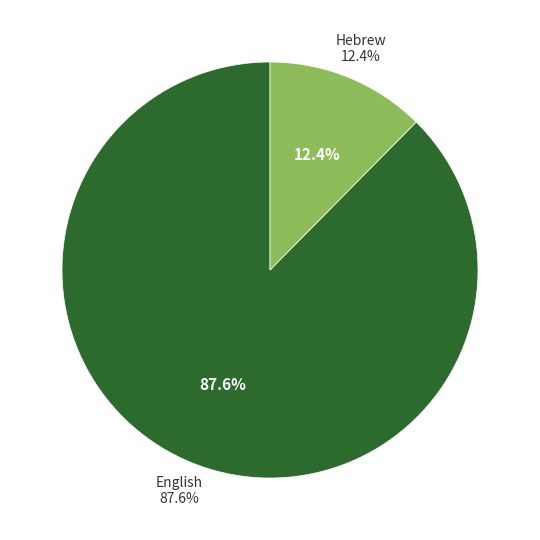

Is English the majority of the pie?

Yes